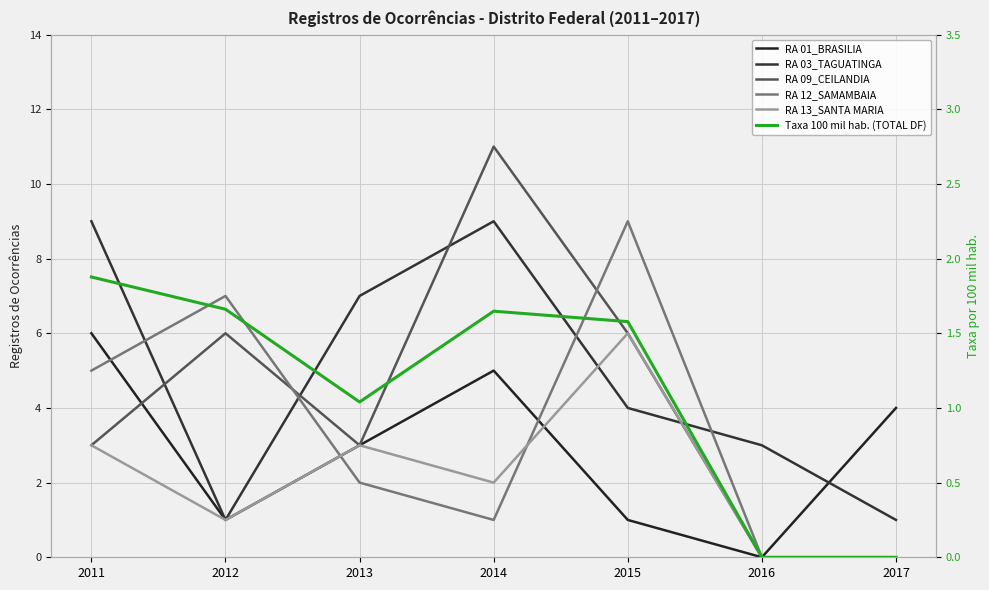

The value of RA 09_CEILANDIA at 2013 is 1.8. True or false?

False